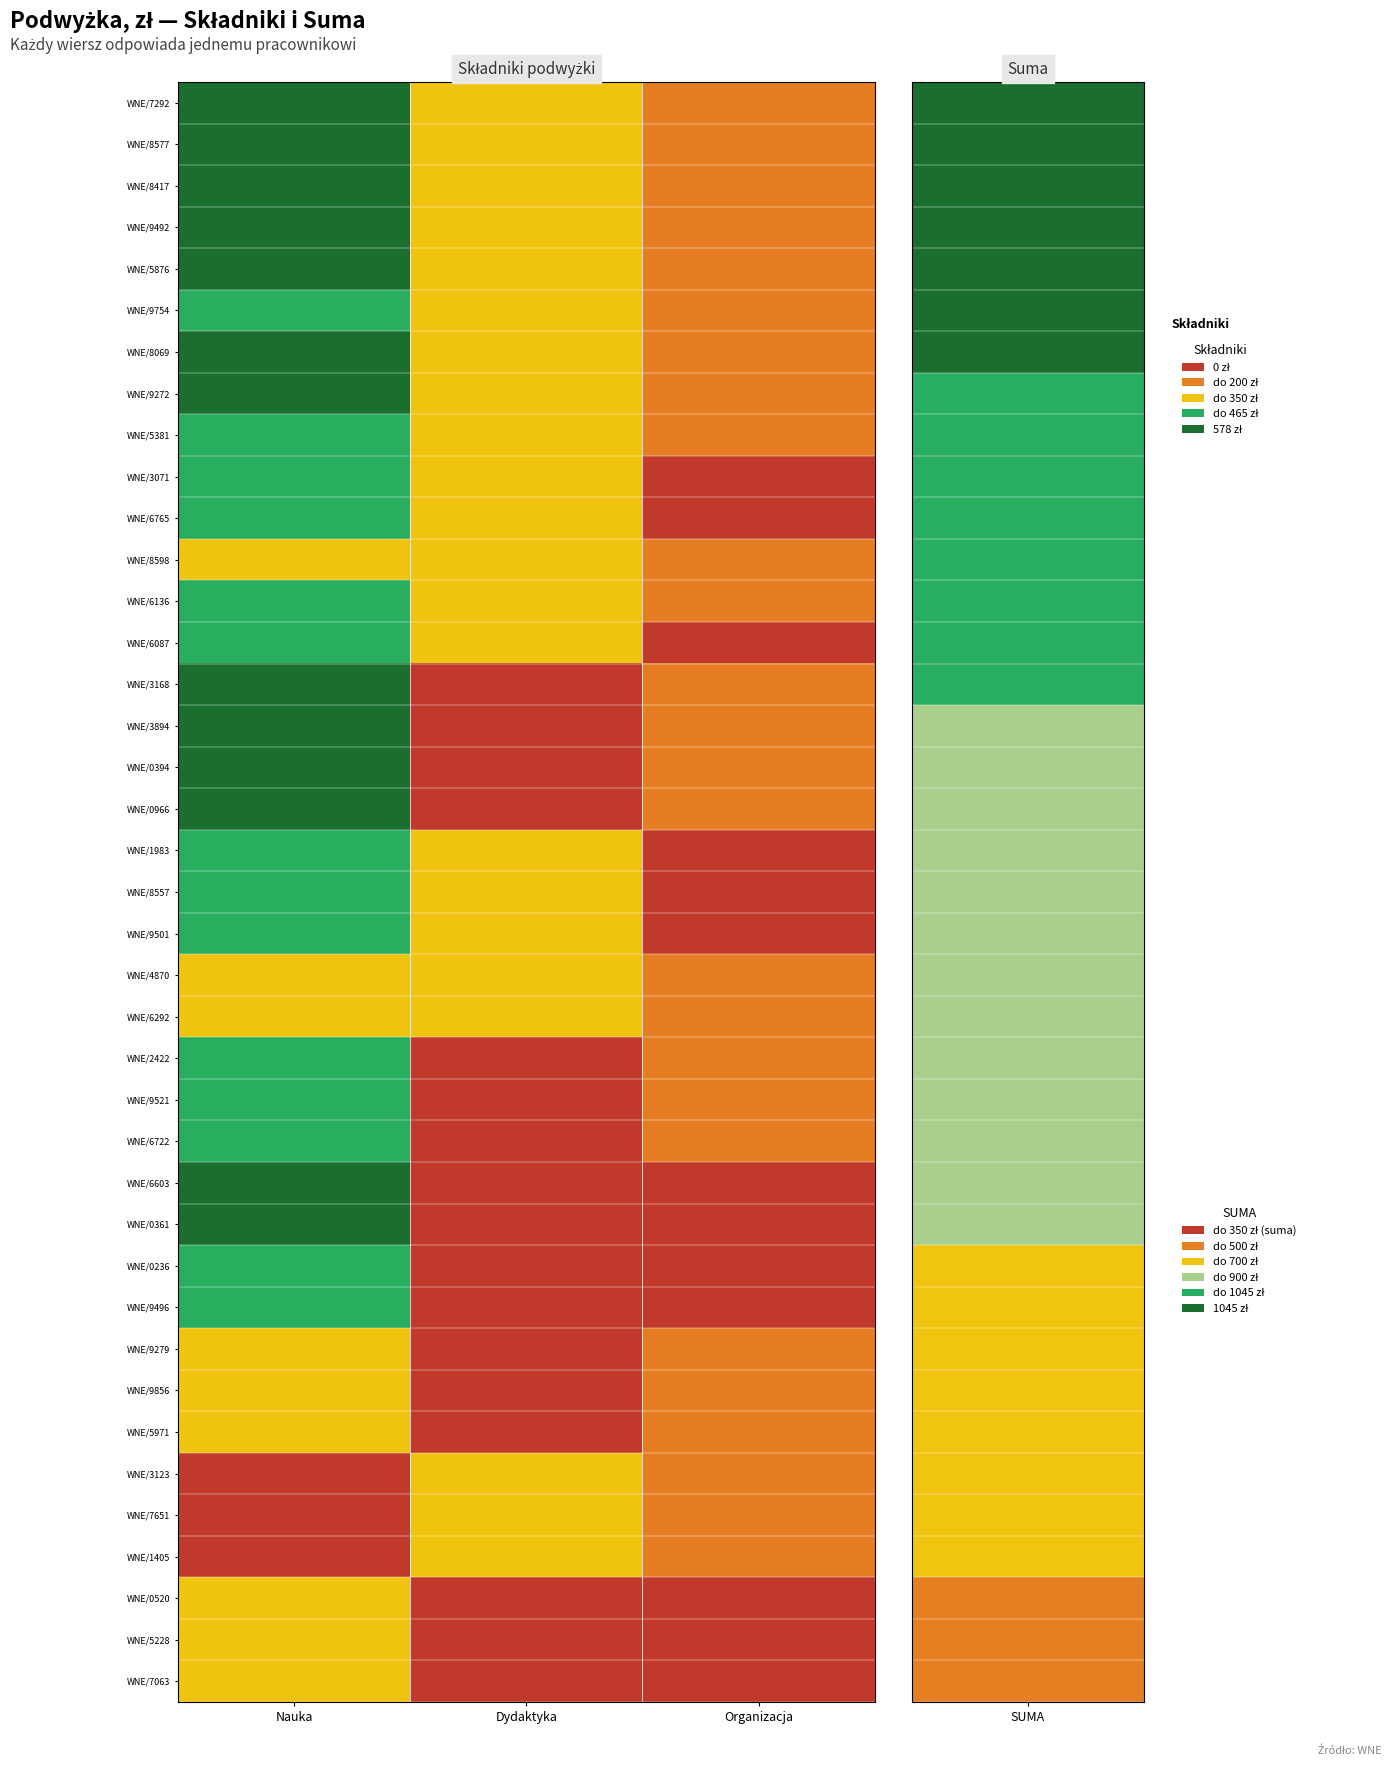

Which label corresponds to the smallest value in the chart?

Organizacja